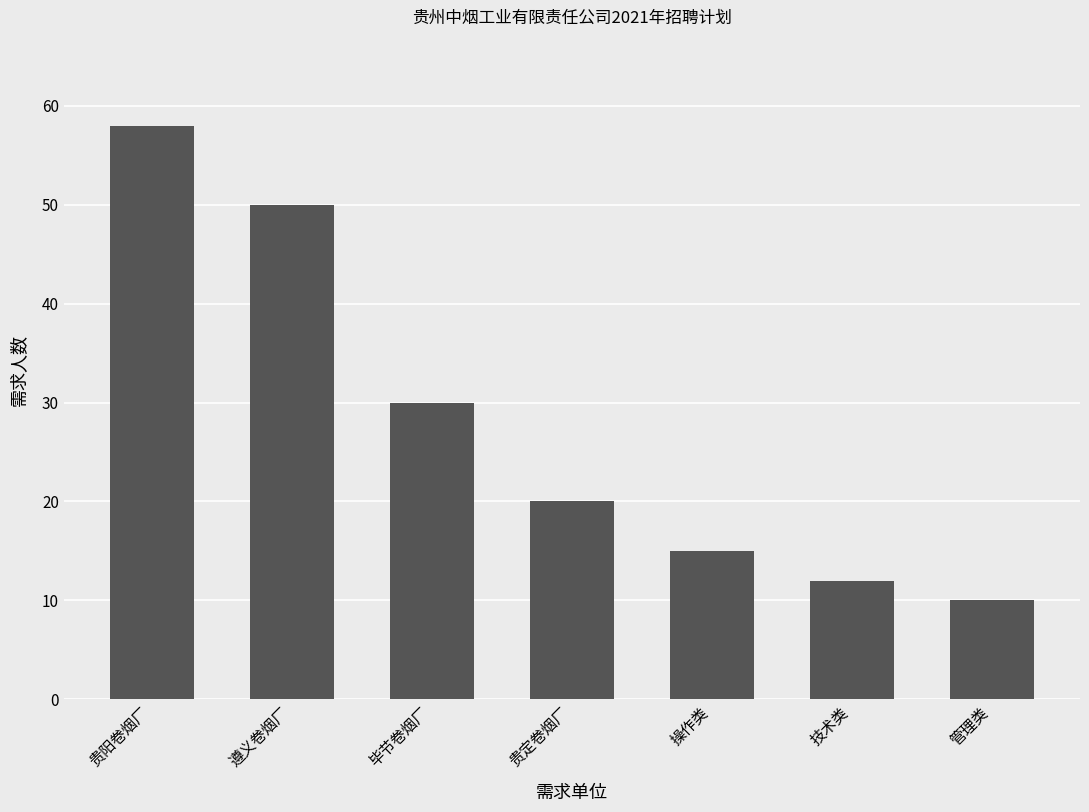

What is the difference between the values at 操作类 and 遵义卷烟厂?

35